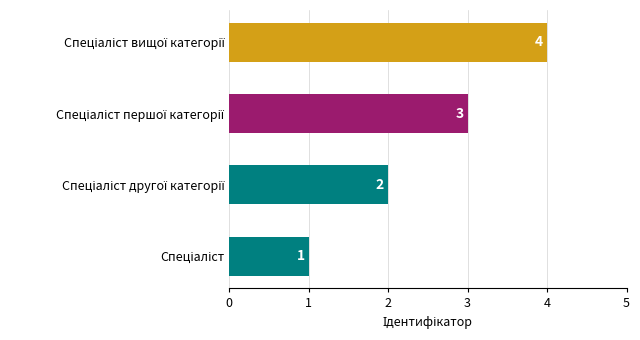

How many distinct data groups are displayed?

1